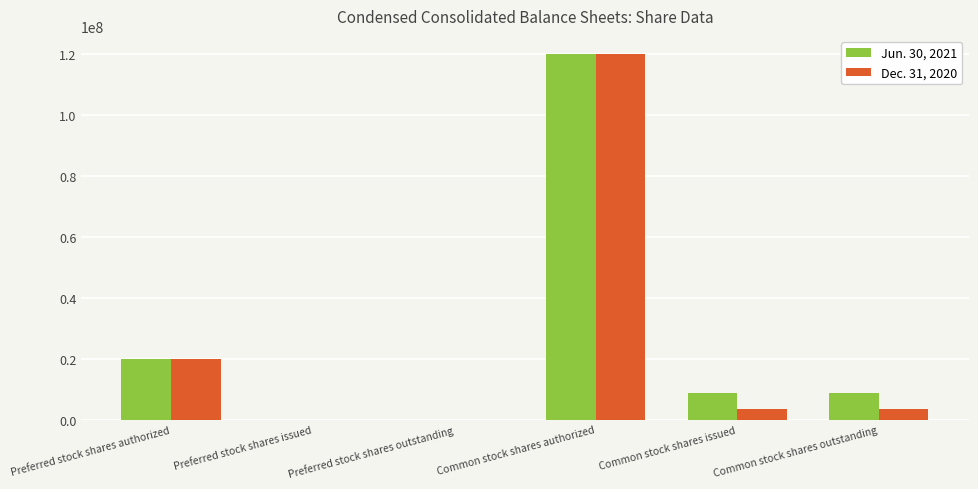

What is the maximum value shown in the chart?

120000000